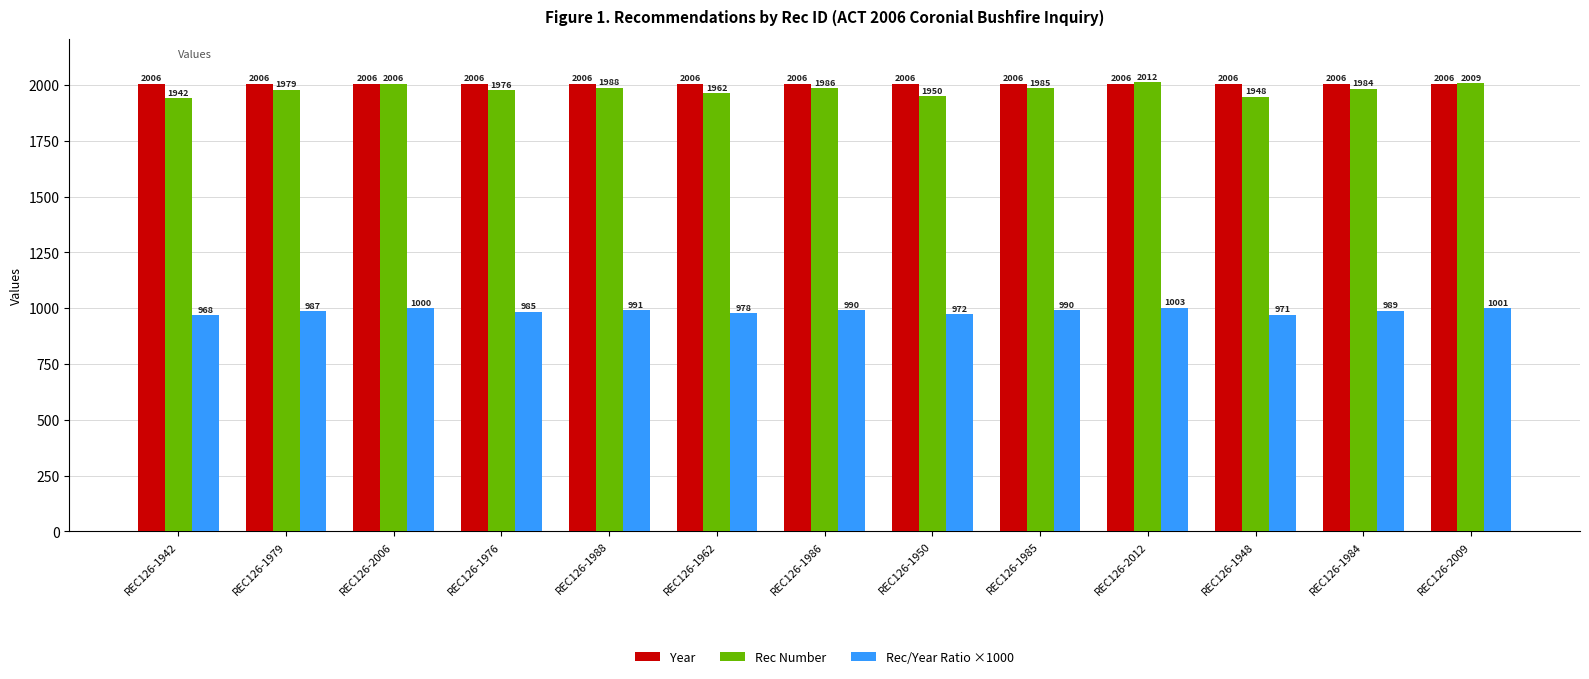

The Year series shows 3477 at REC126-2012. True or false?

False